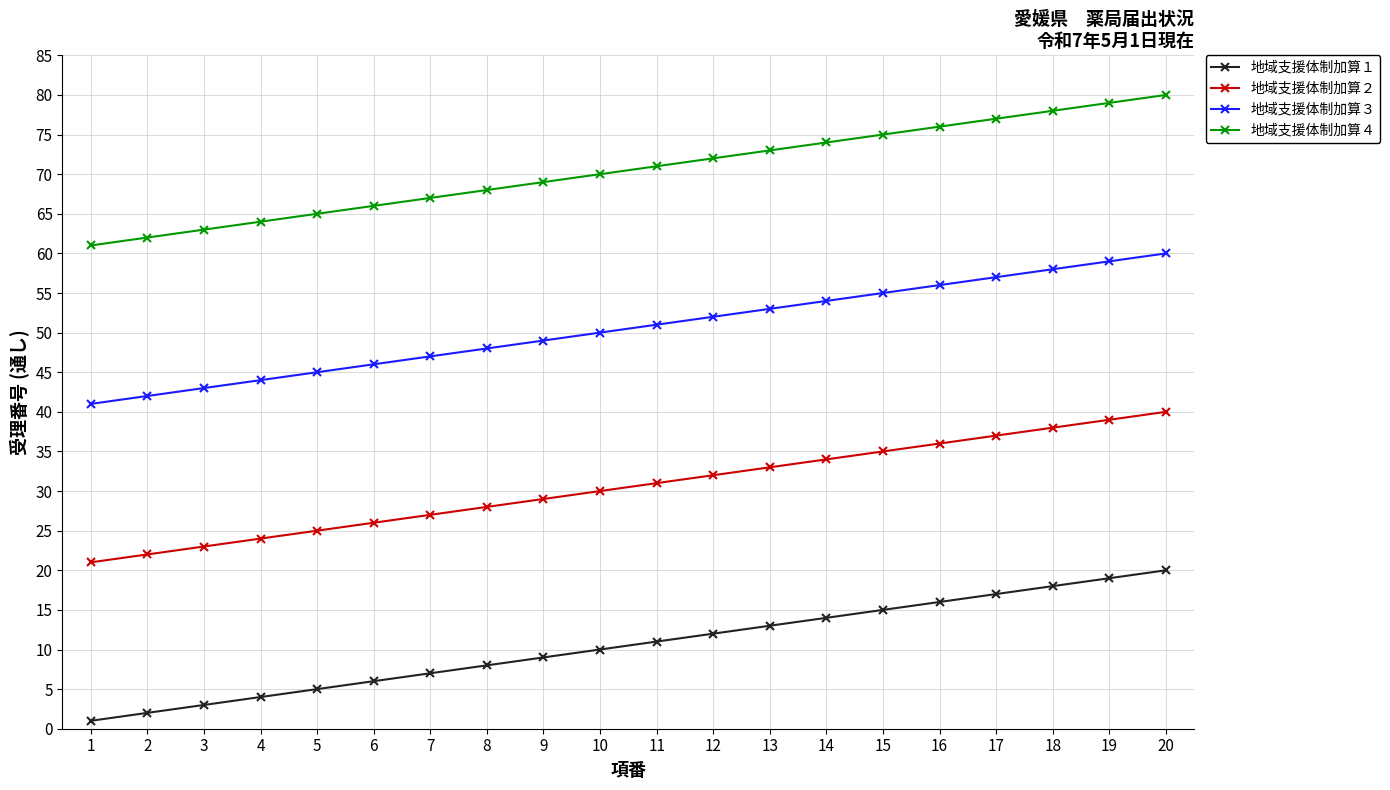

True or false: 地域支援体制加算１ has more than 1 points higher than both neighbors.

False